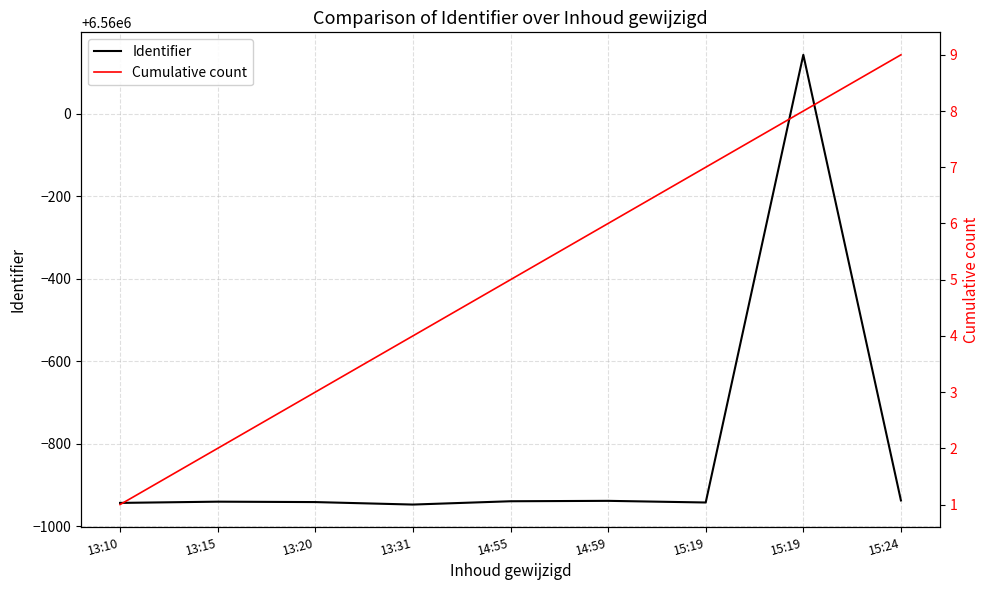

True or false: Identifier and Cumulative count intersect in this chart.

False